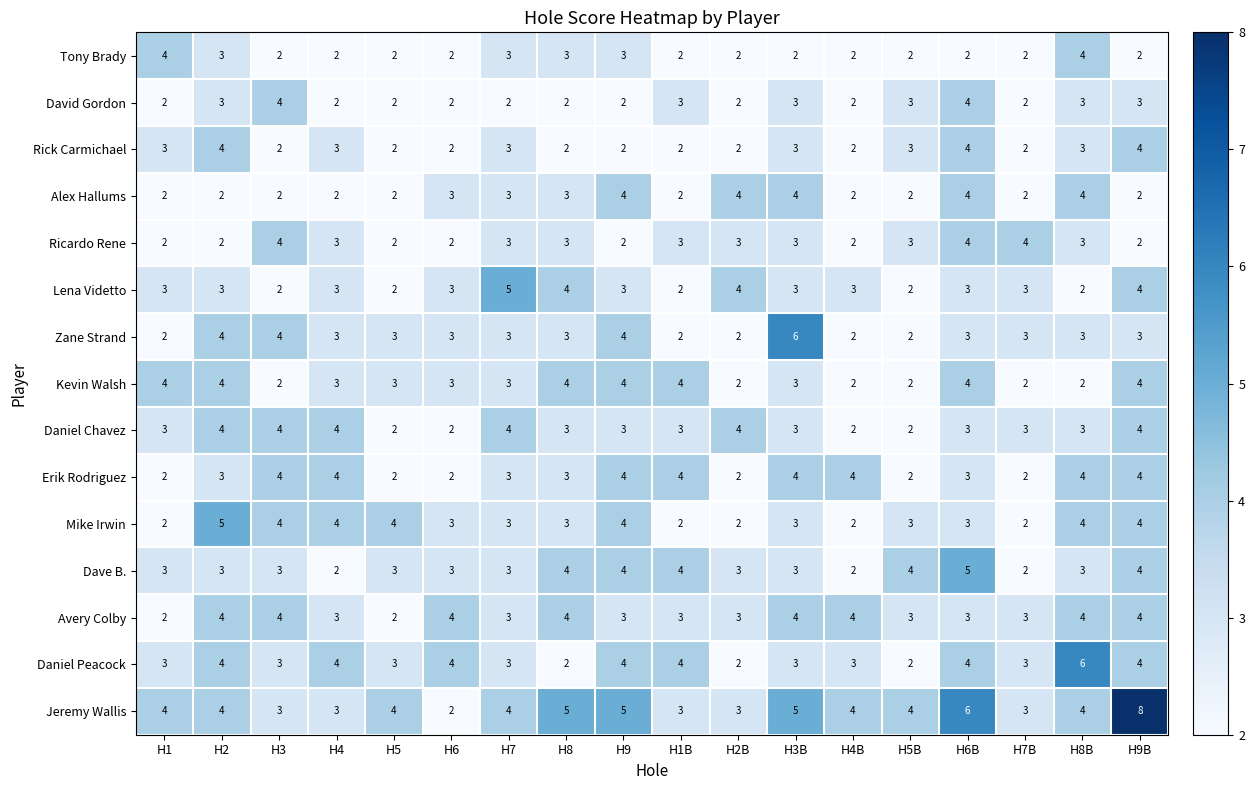

What value does the Daniel Peacock series have at H5?

3